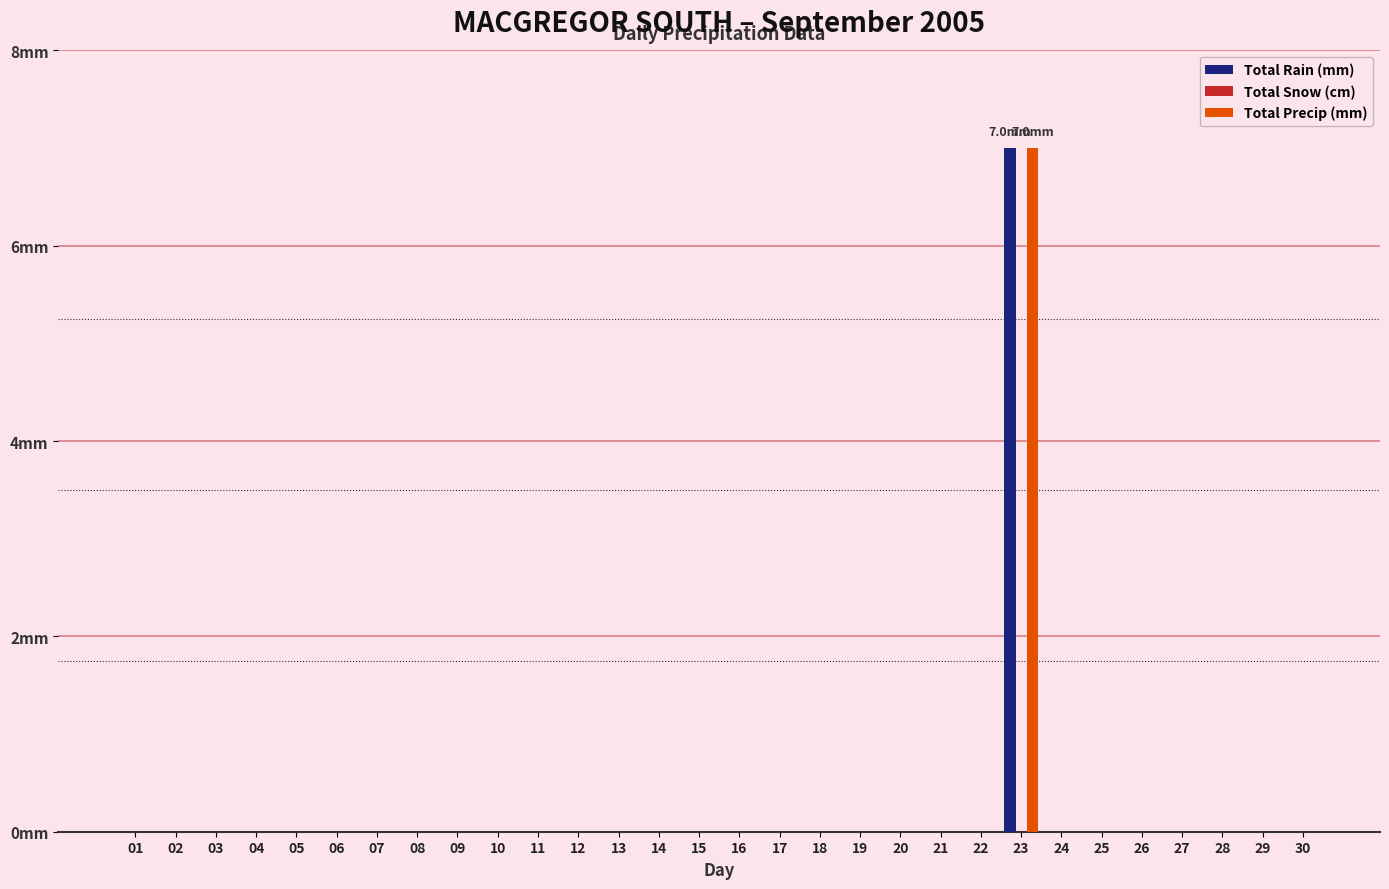

Which series has the largest range (max minus min)?

Total Rain (mm)